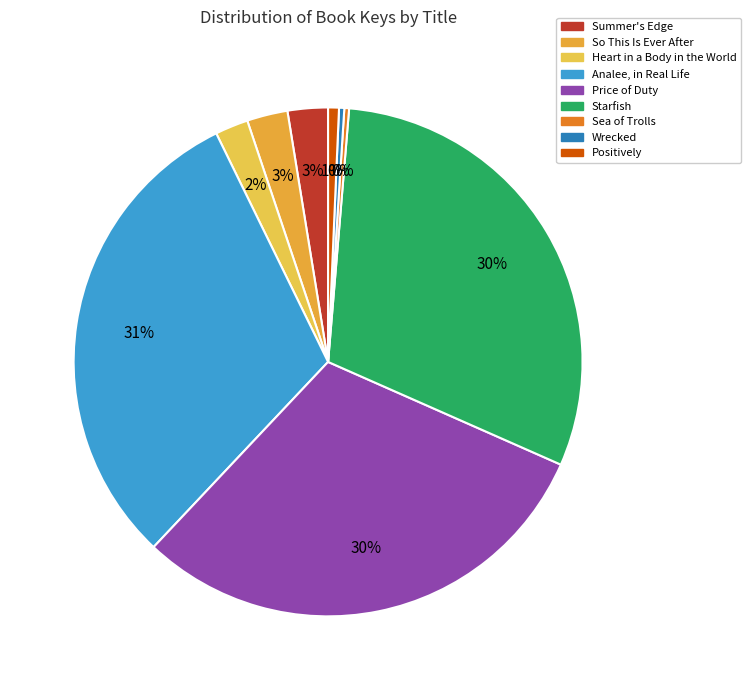

Which category has the biggest portion of the pie?

Analee, in Real Life